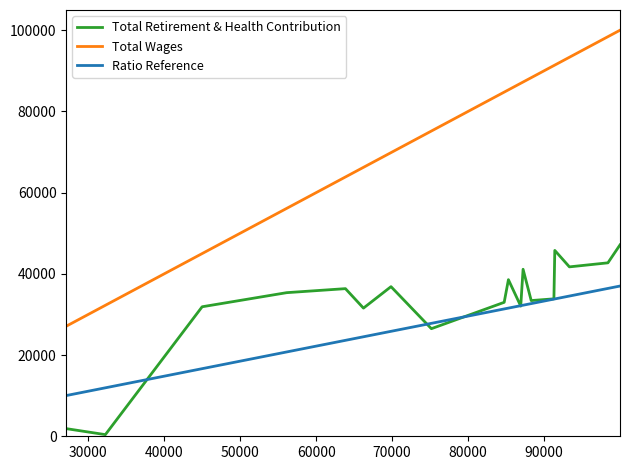

List the series in order of their peak value, highest first.

Total Wages, Total Retirement & Health Contribution, Ratio Reference